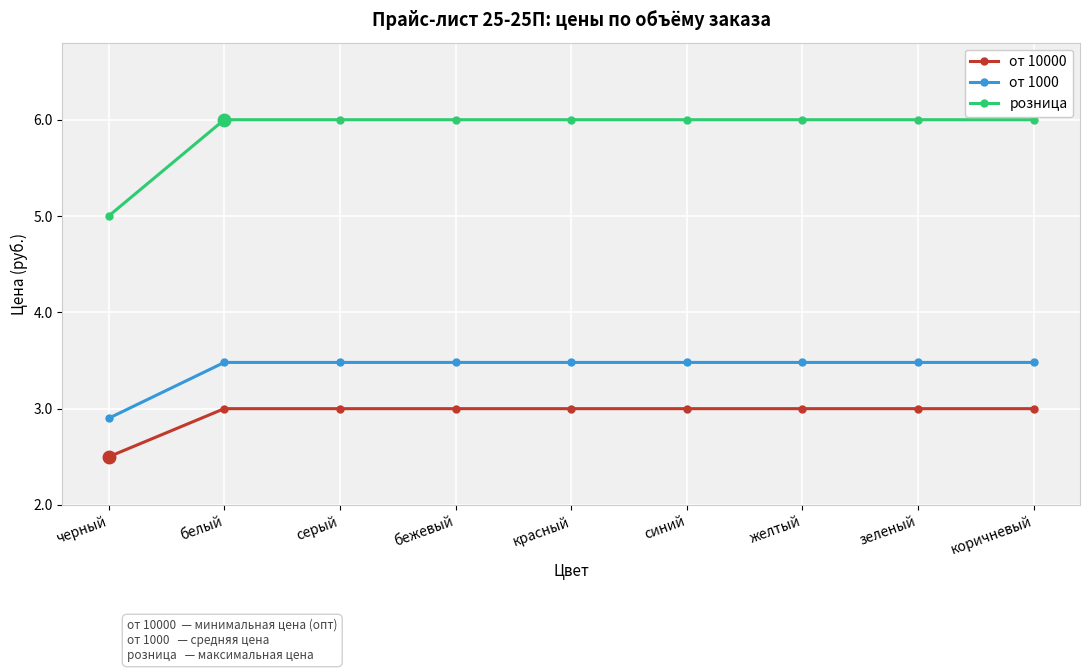

How many lines are shown in the chart?

3